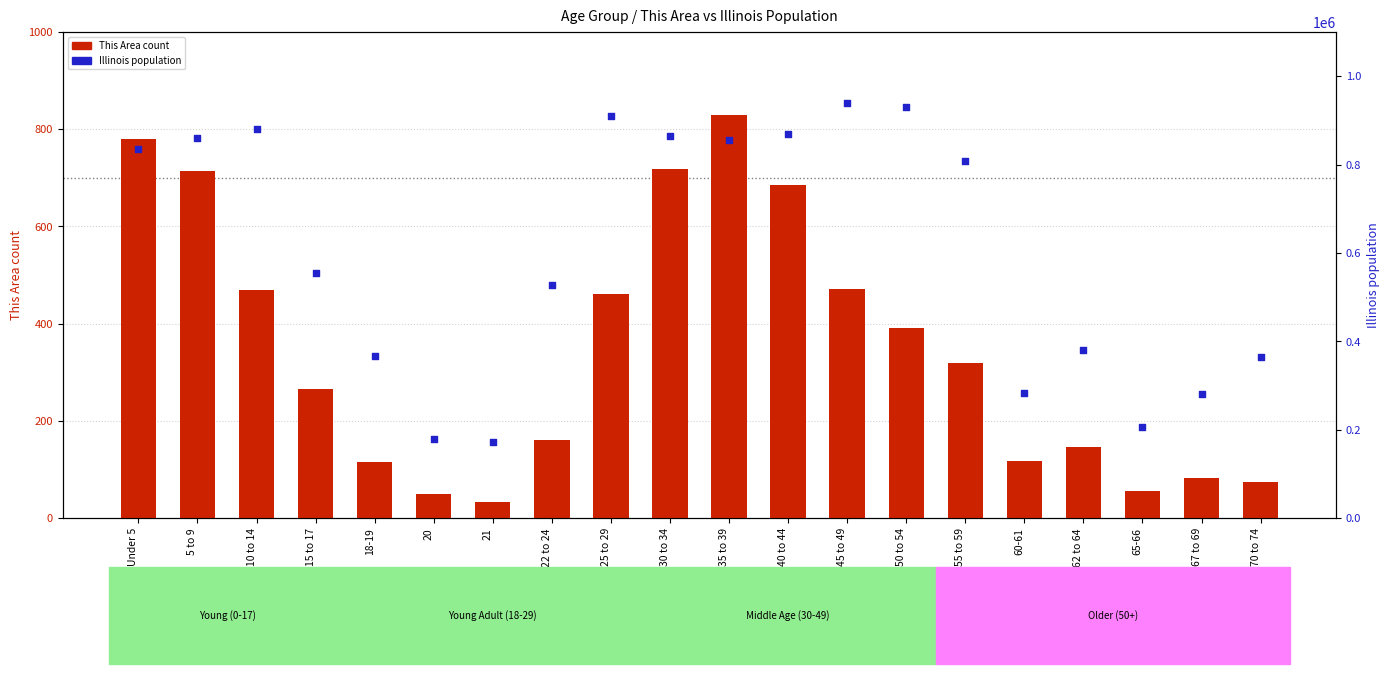

Which series contains the lowest Y value?

This Area count